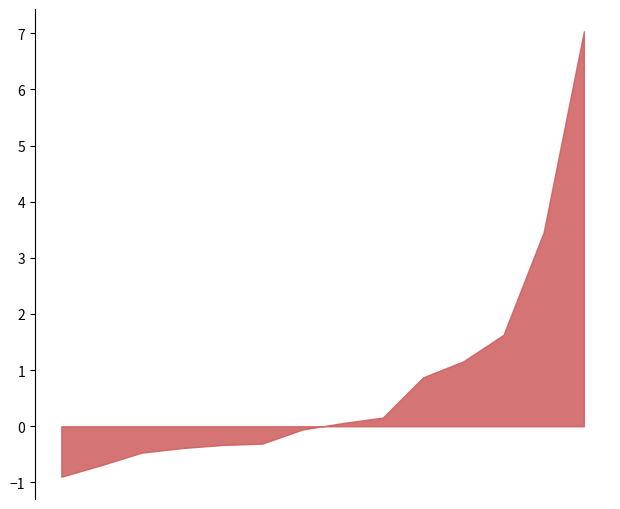

List the labels in order of value, smallest first.

RENATO DAVID, DANILLO RAMALHO, SCOTT ROBERTS, ADRIANO PIZZONIA, DANNY ROBERTSON, WILLIAM ISAIAS, MIKE JONES, DAVID LAPLANTE, SCOT CARAPELLATTI, KIM CARAPELLATTI, PABLO CEVALLOS, SULVAIN COULOMBE, john stanescu, ANTONIO PIZZONIA